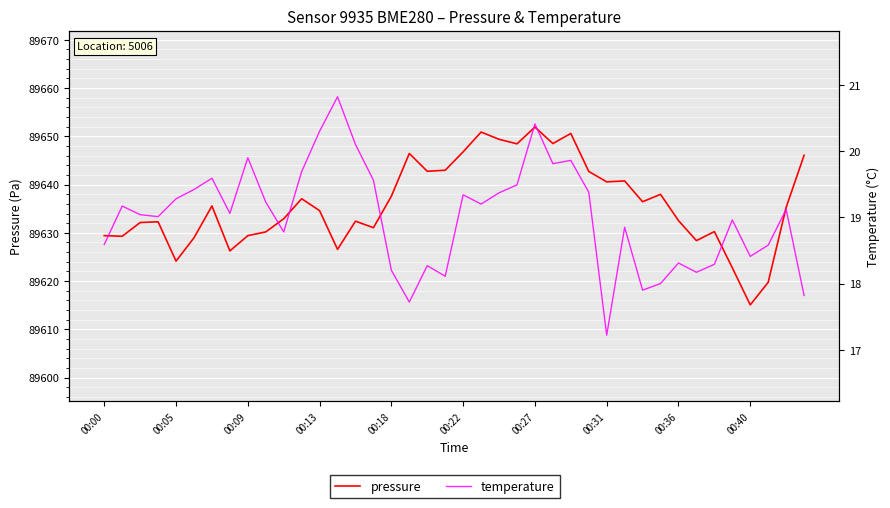

What is the spread (max minus min) of values at 29?

89621.9